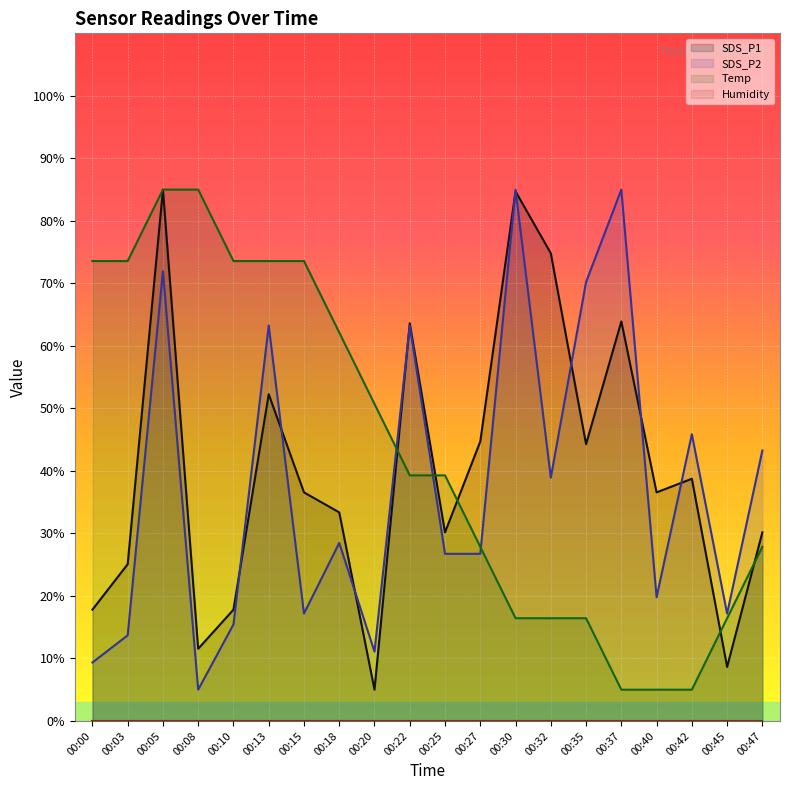

The Temp series shows 10.3 at 00:22. True or false?

False